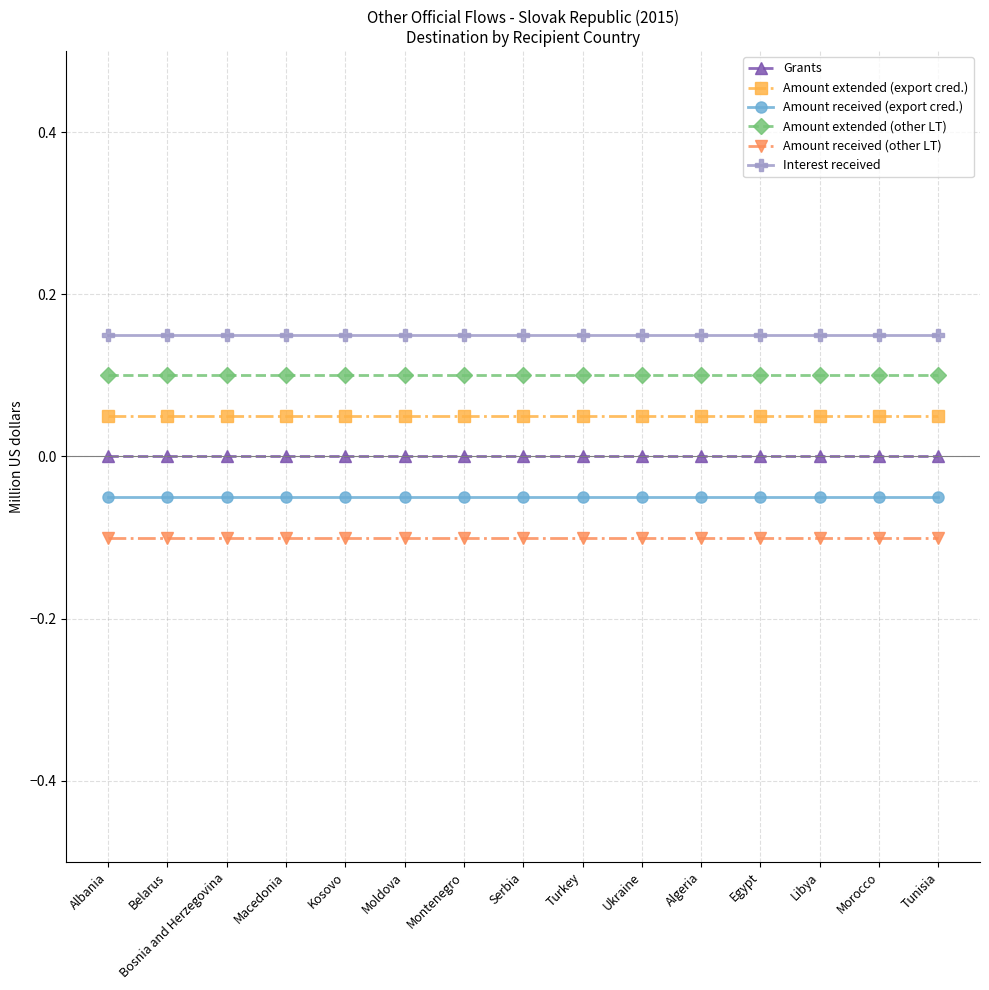

The value of Amount received (other LT) at Egypt is -0.1. True or false?

True